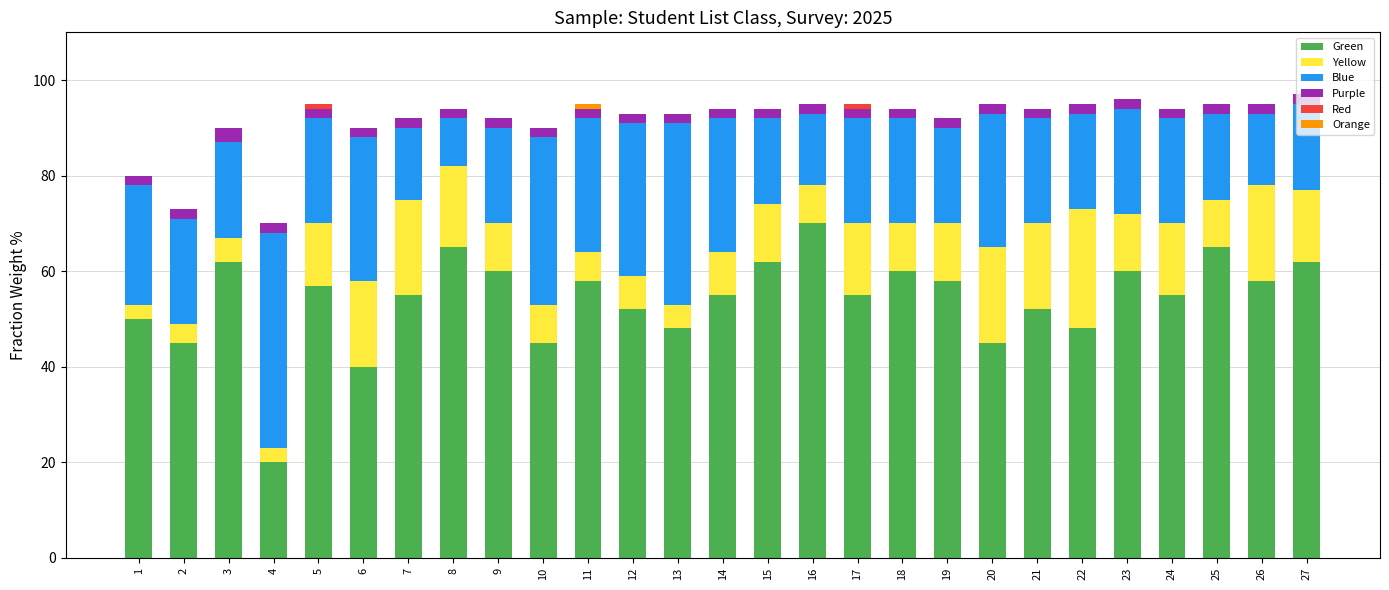

Is it true that Green equals 55 at 24?

True